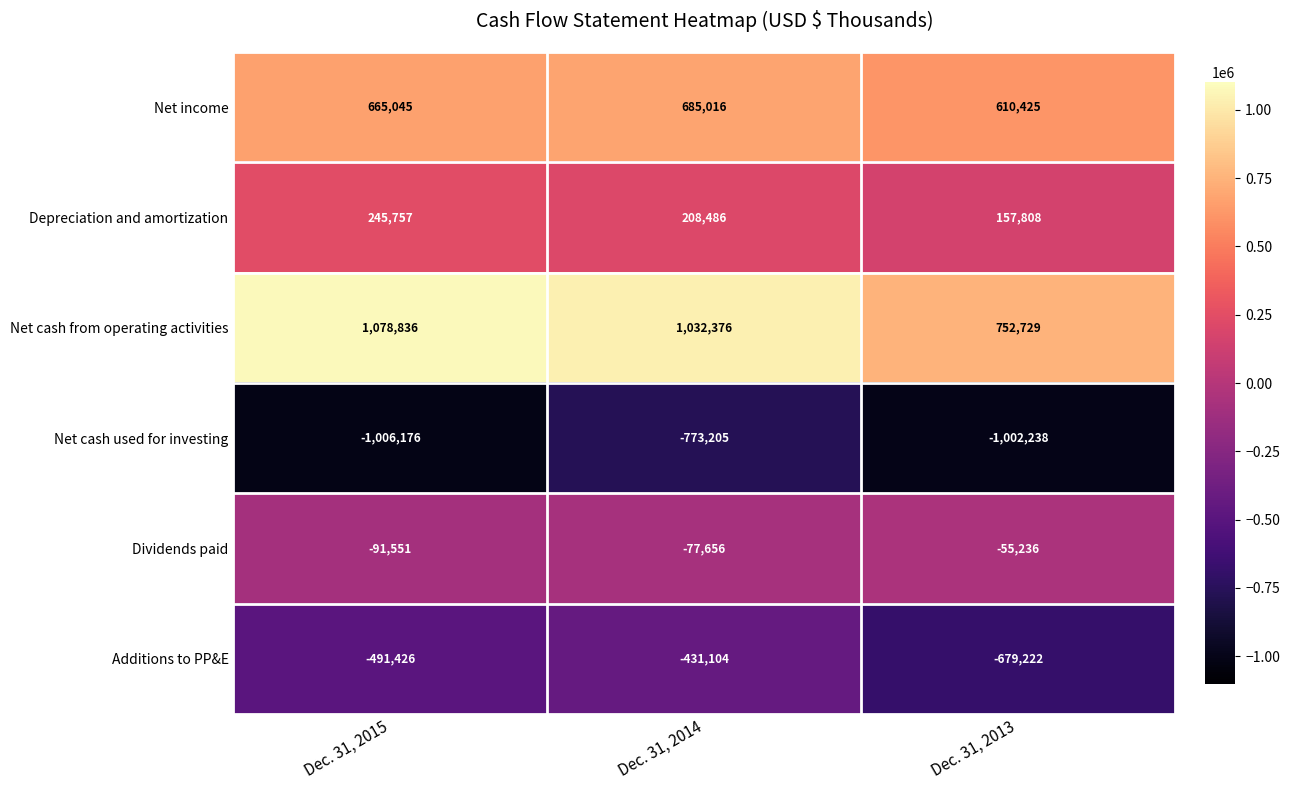

Which series has the largest total across all categories?

Net cash from operating activities